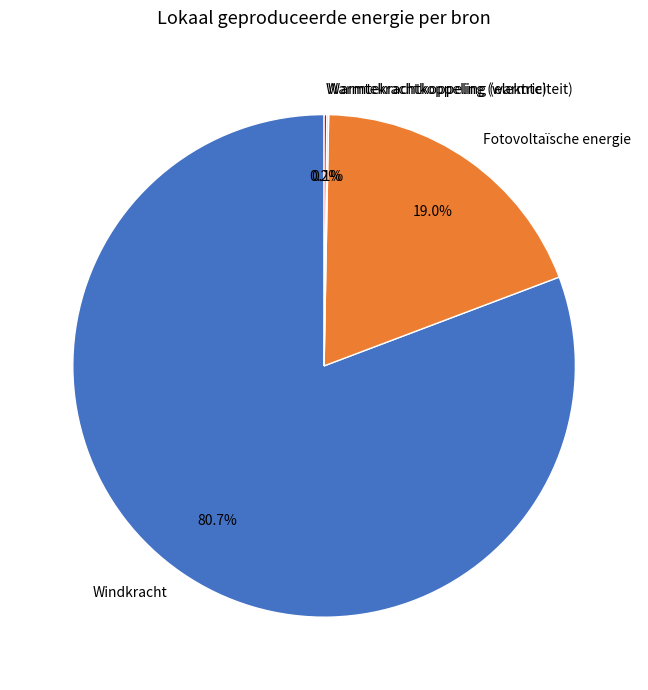

Which has a higher value, Windkracht or Fotovoltaïsche energie?

Windkracht